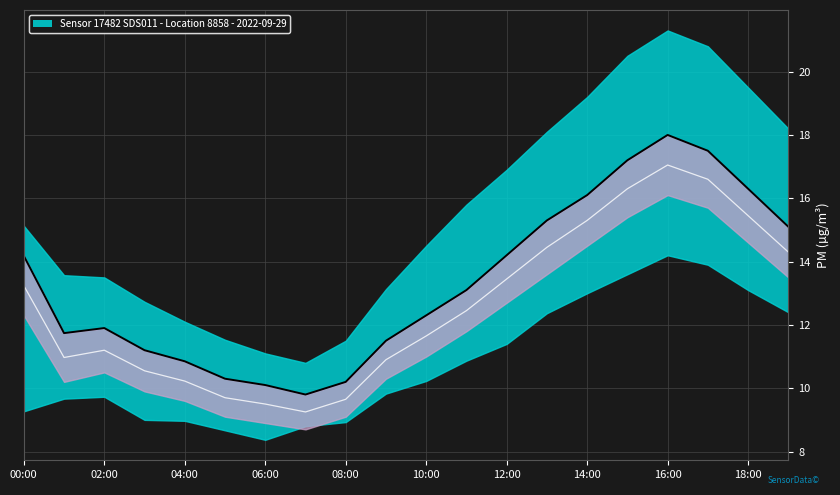

What is the value of the P1 point at the 3rd from the left?

11.9